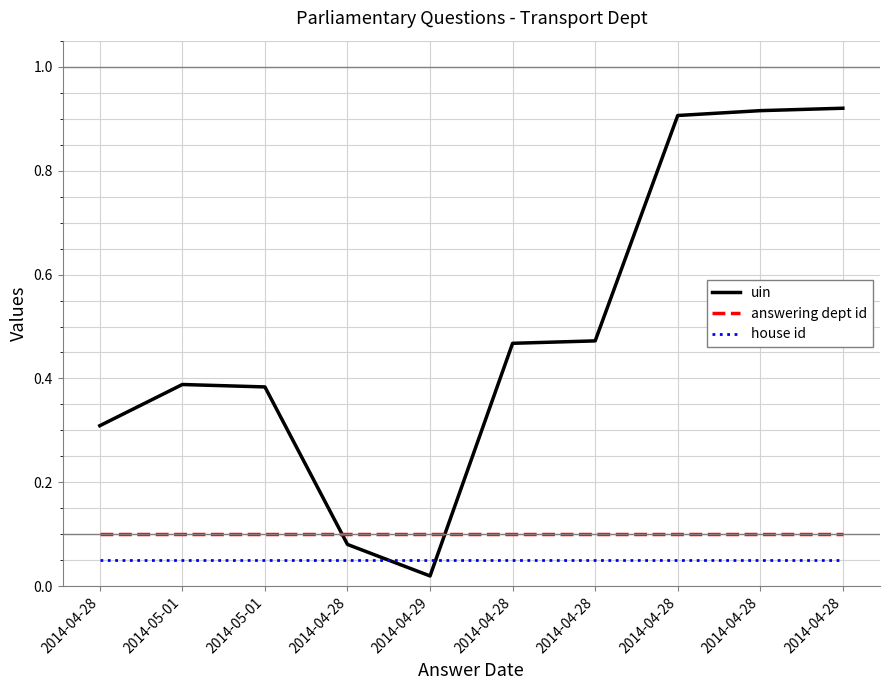

True or false: answering dept id and house id cross at least once.

False